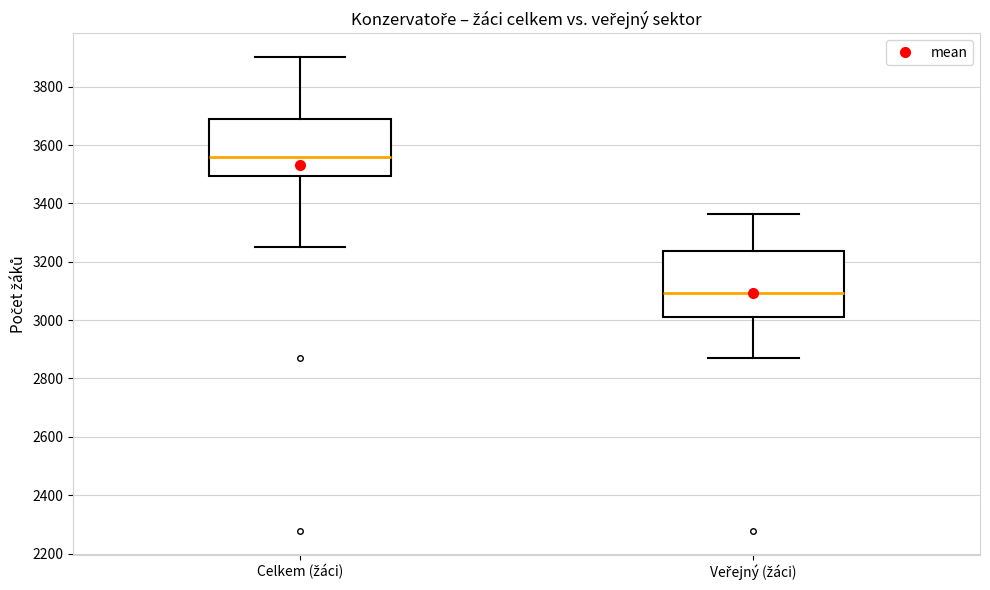

Which box's median line is the highest?

Celkem (žáci)